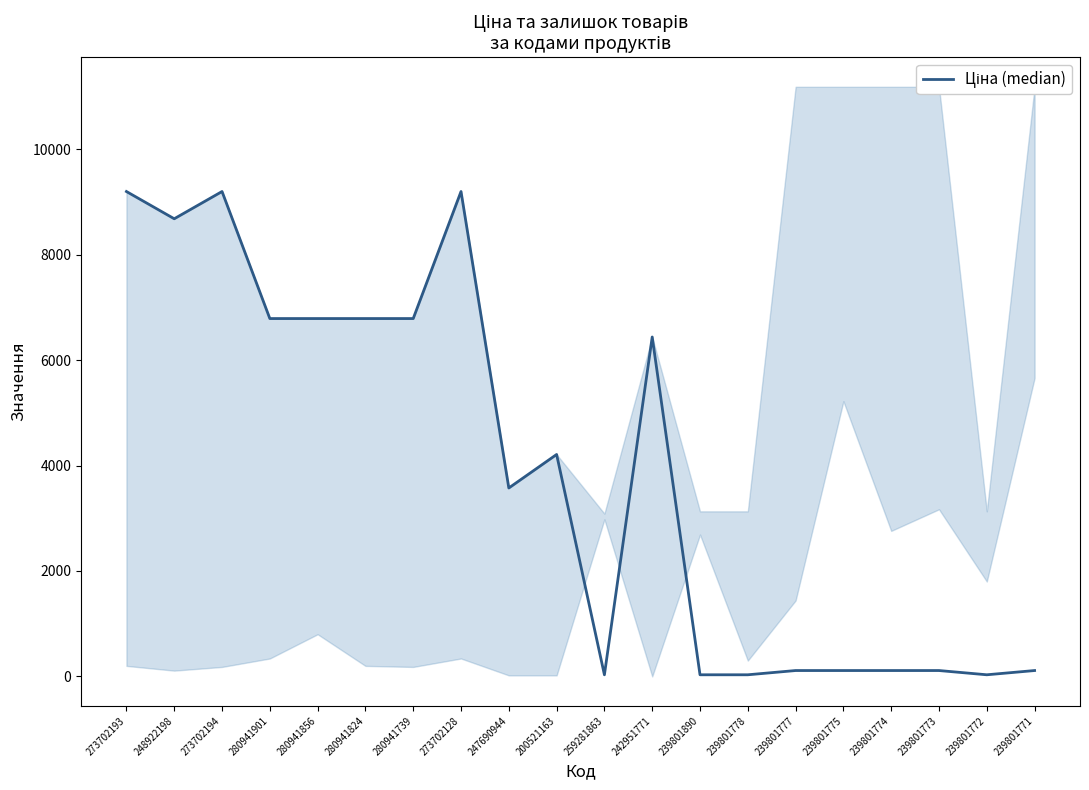

What is the difference between the values at 280941856 and 239801775?

6675.3